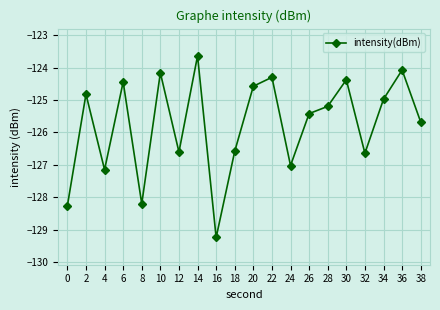

At which category does the chart reach its minimum across all series?

16